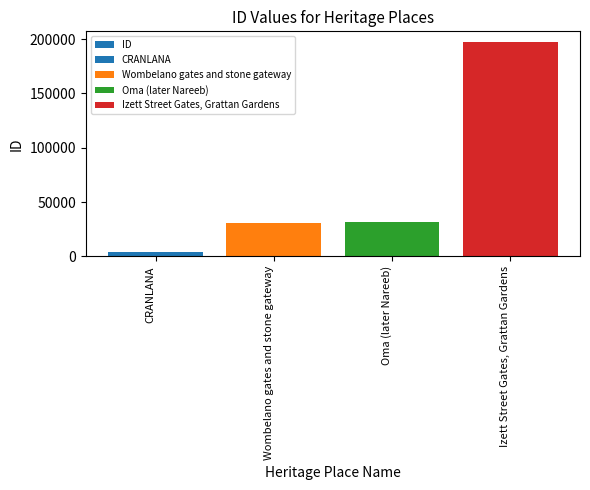

Reading left to right, extract all data points from this chart.

3955	31165	31384	197219